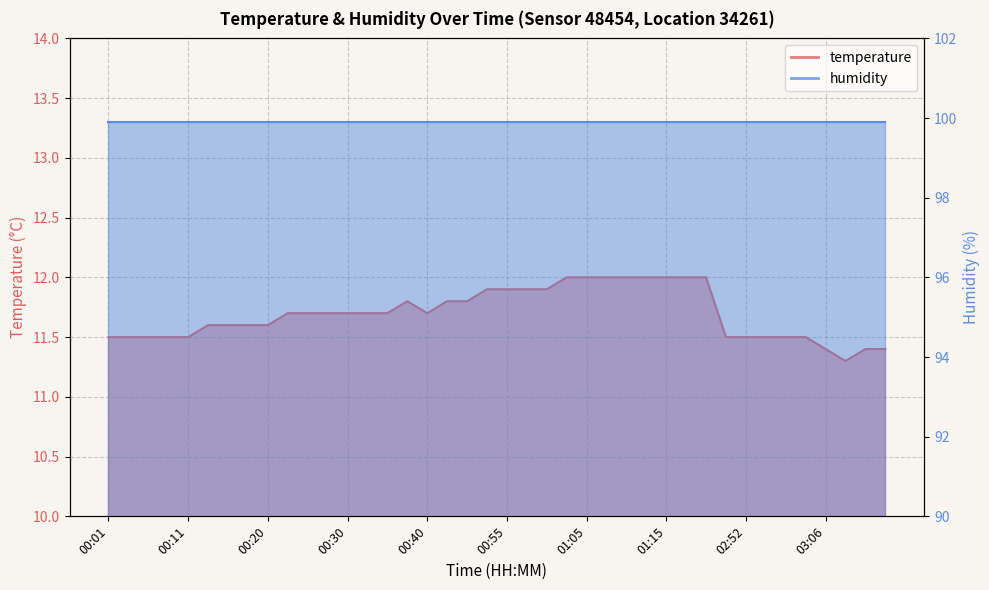

Which category has the lowest value across all series?

03:09